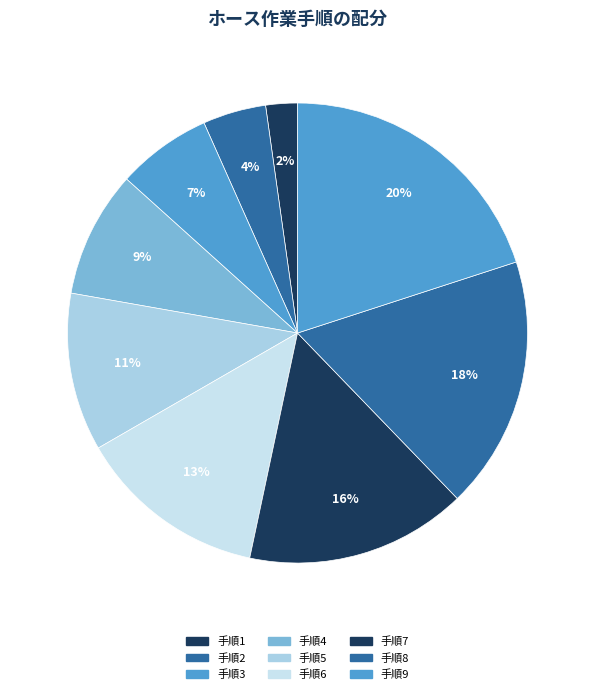

How many slices are in this pie chart?

9